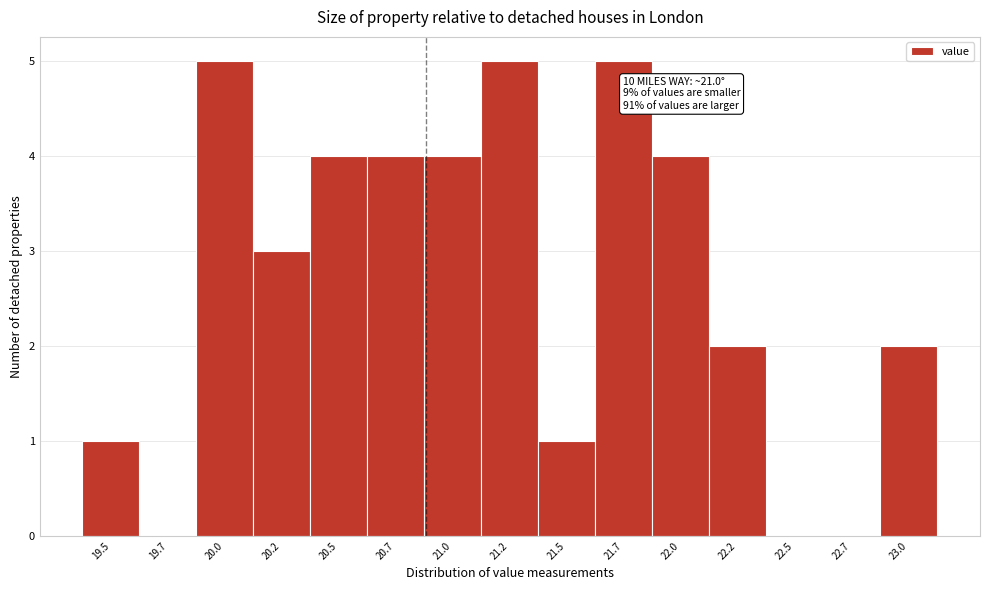

Reading left to right, what are all the values shown in this chart?

19.5=1	19.7=0	20.0=5	20.2=3	20.5=4	20.7=4	21.0=4	21.2=5	21.5=1	21.7=5	22.0=4	22.2=2	22.5=0	22.7=0	23.0=2